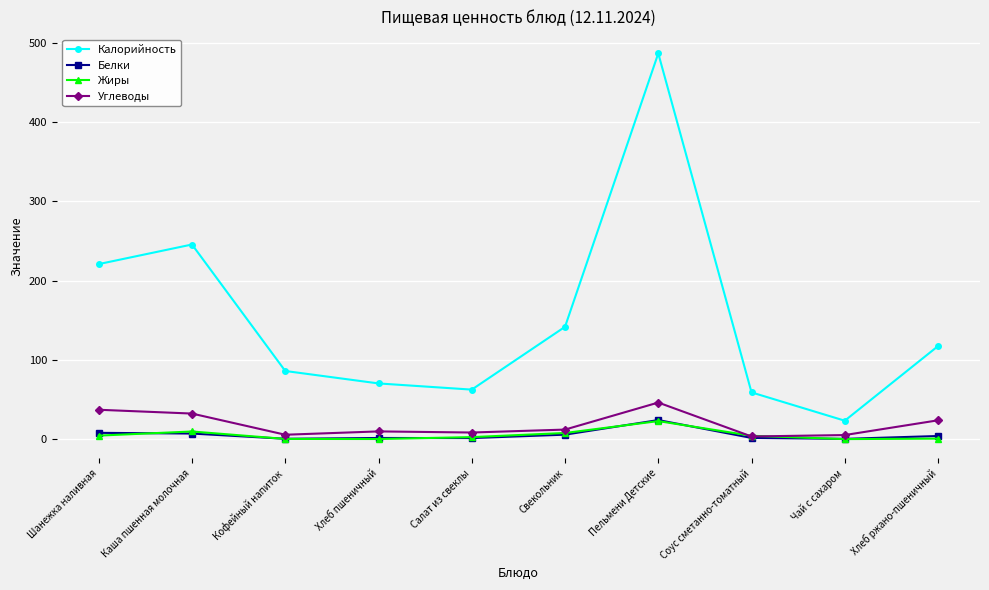

True or false: Жиры and Калорийность cross at least once.

False